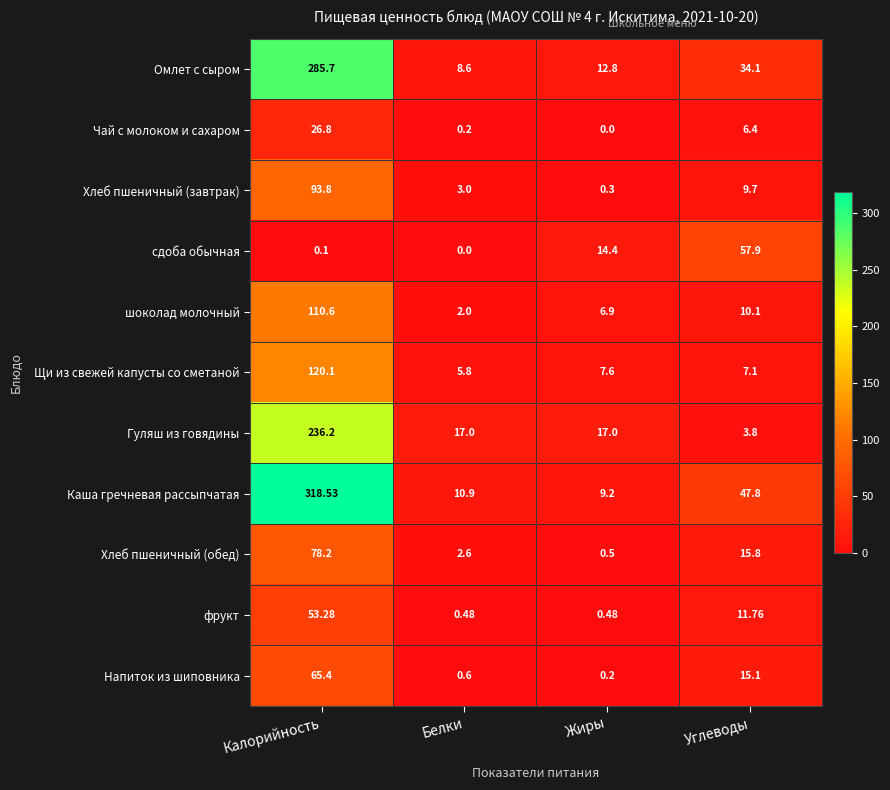

At how many categories does at least one series exceed 195?

1